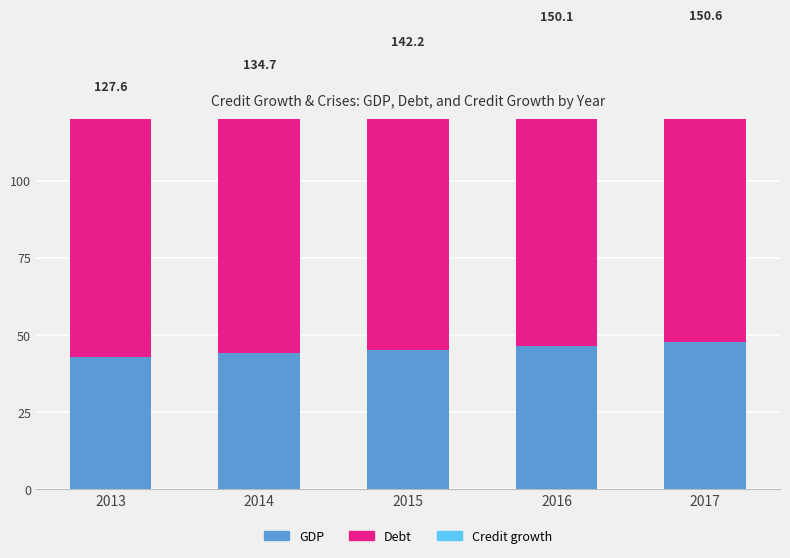

Reading left to right, list all the values displayed in this chart.

GDP: 2013=42.9	2014=44.1	2015=45.3	2016=46.6	2017=47.9
Debt: 2013=79.6	2014=85.1	2015=91.0	2016=97.3	2017=100.0
Credit growth: 2013=5.1	2014=5.5	2015=5.9	2016=6.3	2017=2.7